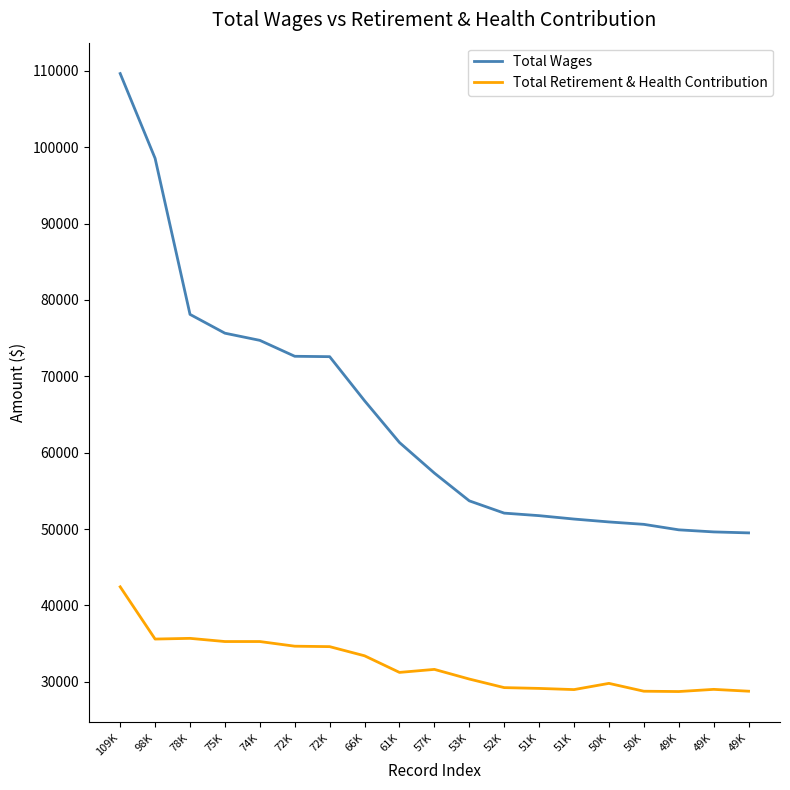

What is the label of the 10th point from the left?

57K